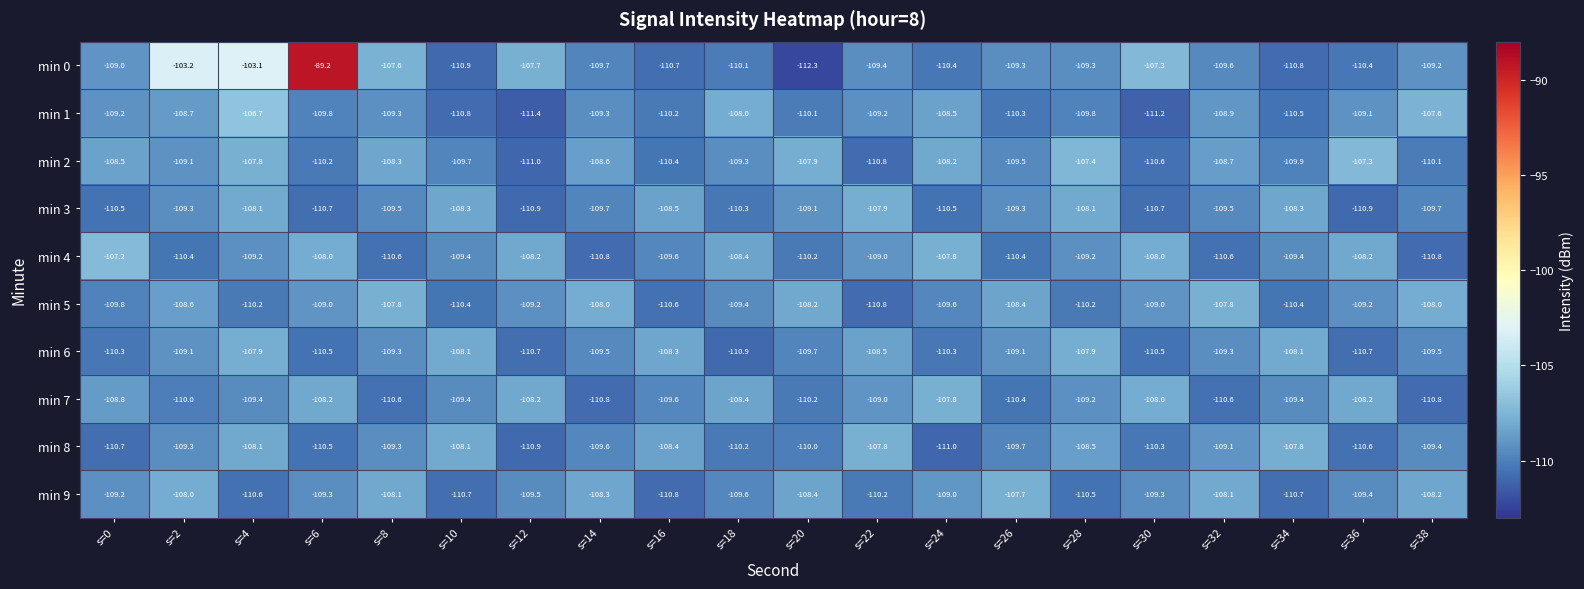

How many values in the min 6 series exceed -109?

6